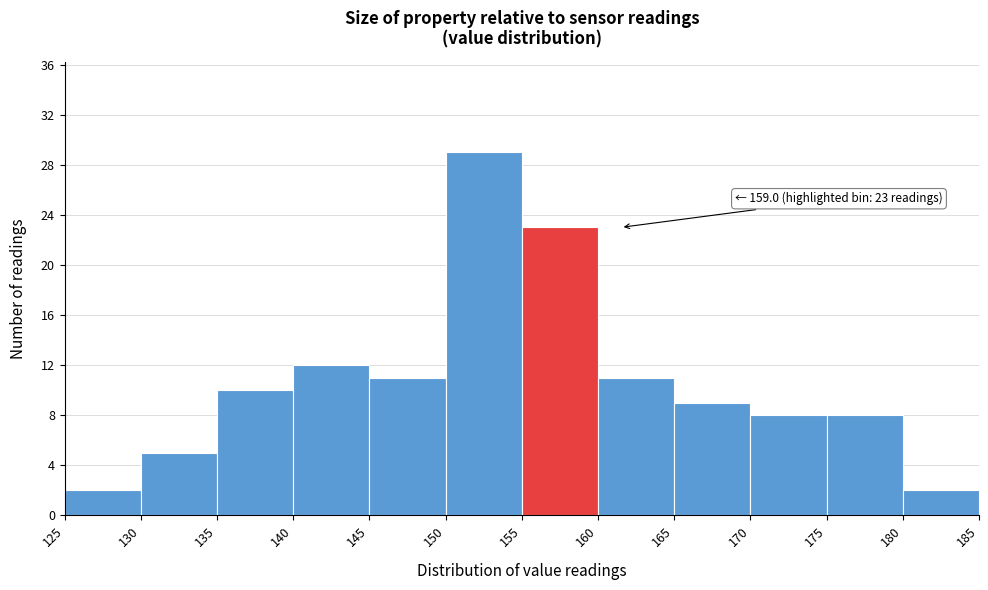

Over which range of the x-axis is the bar tallest?

150 to 155